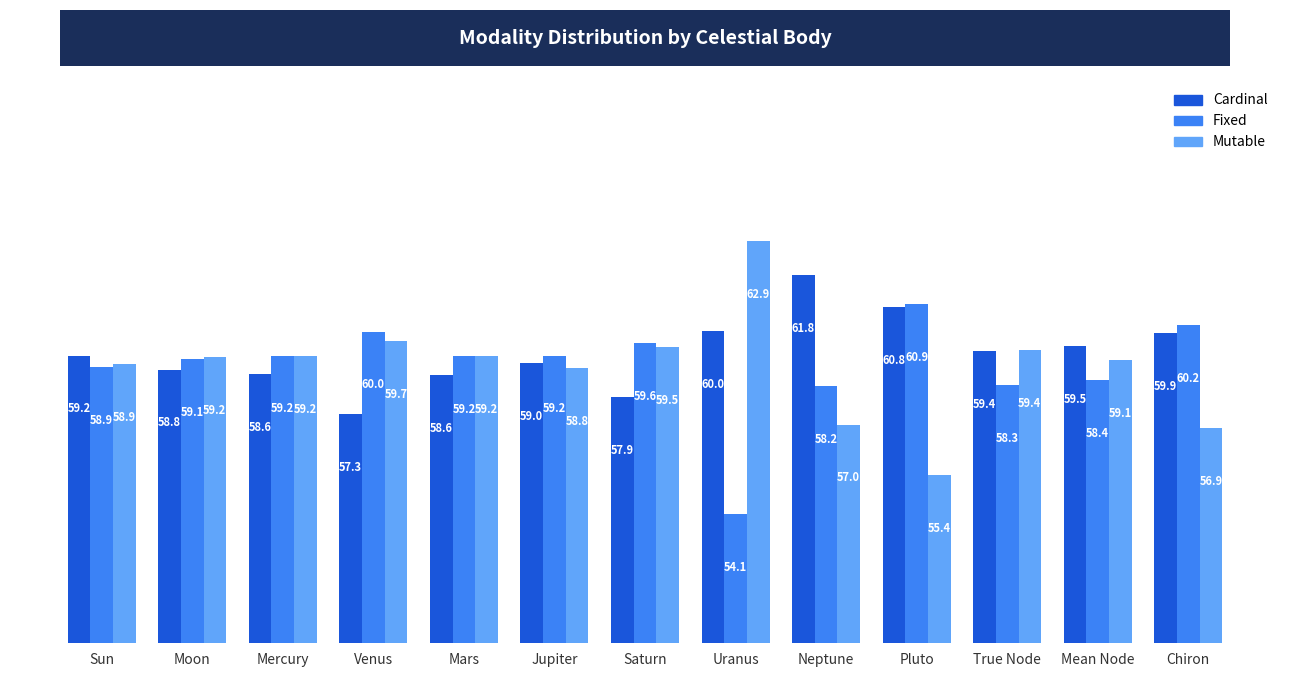

Are the bars grouped side by side (vs. stacked)?

Yes